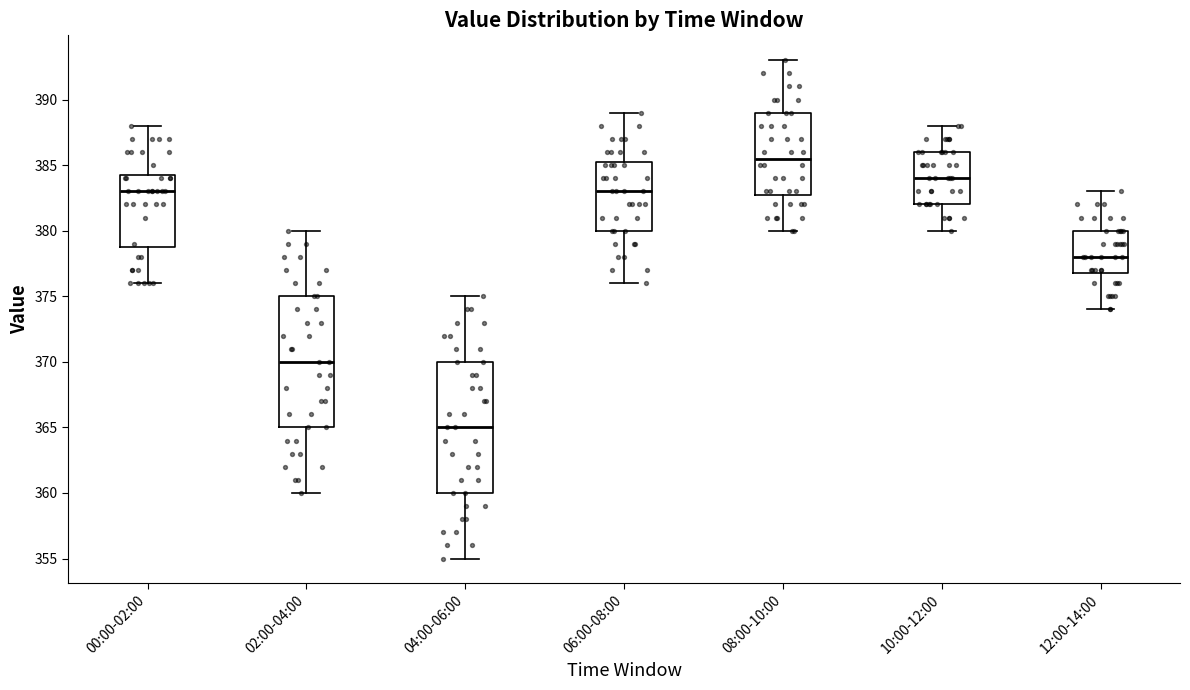

Where is the upper edge of the box for 12:00-14:00 on the y-axis? The values are not printed on the chart, so give them approximately, as read against the axis.

380.0